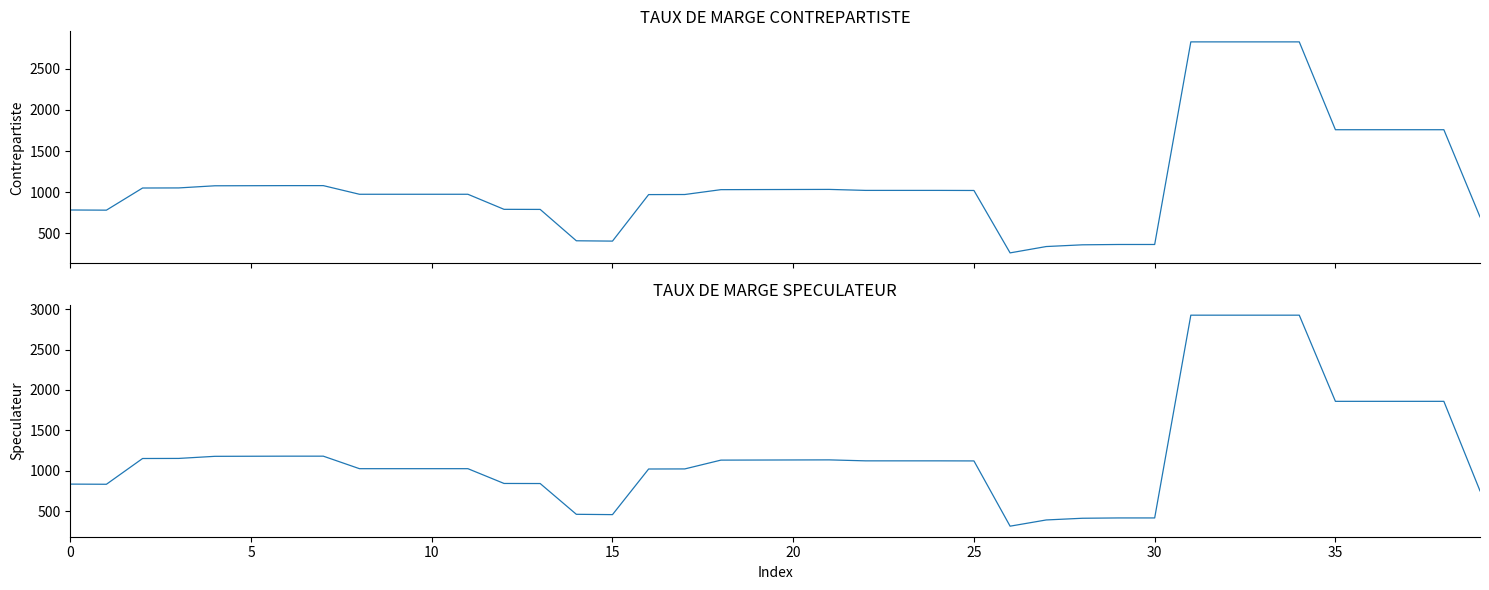

Between 24 and 14, which is larger?

24